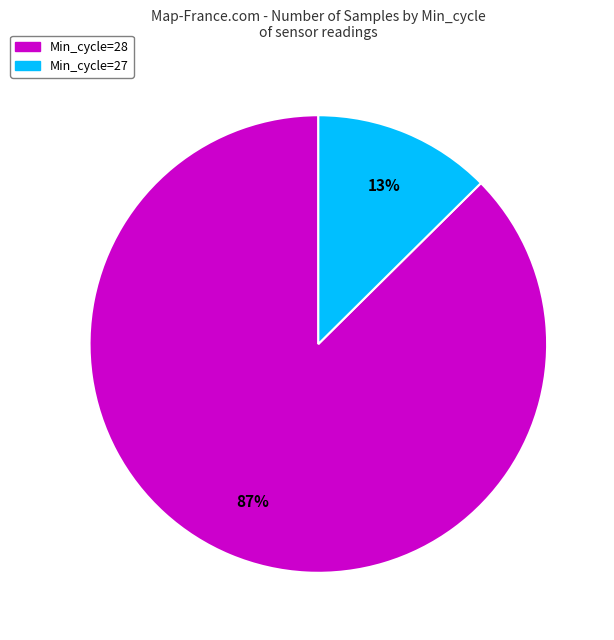

Does any single category account for the majority?

Yes